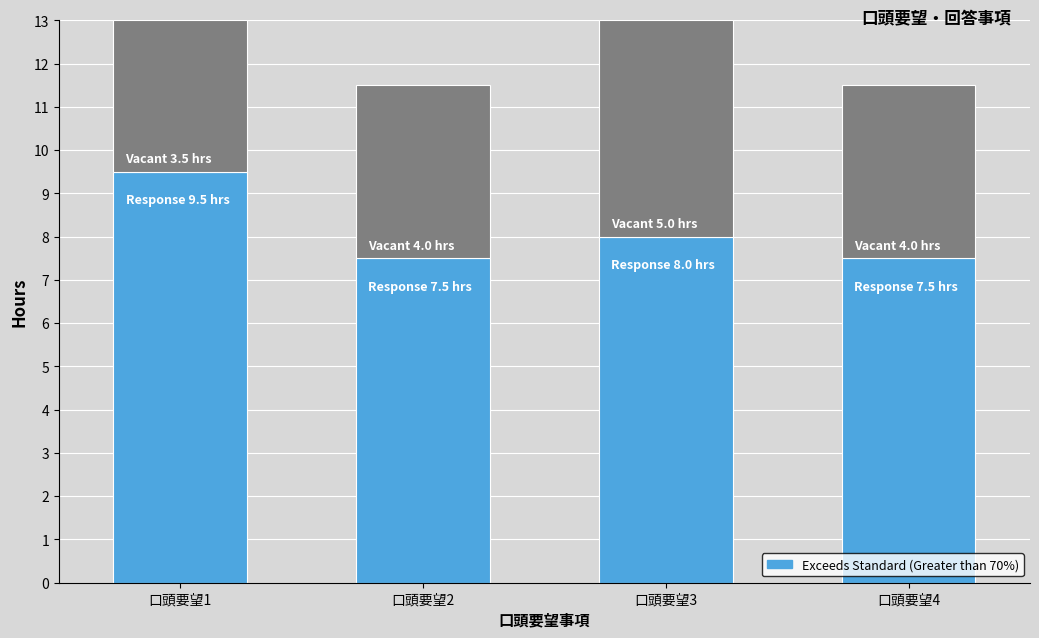

What is the total value across all series at 口頭要望4?

11.5